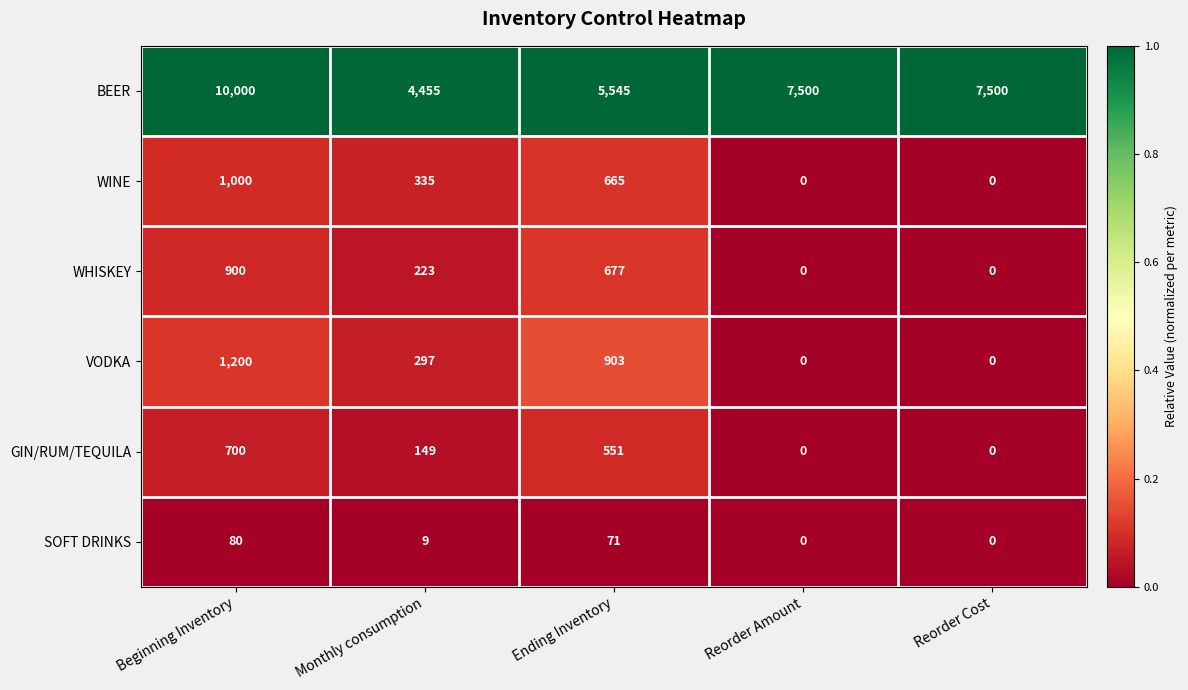

What is the difference between the SOFT DRINKS values at Reorder Amount and Beginning Inventory?

80